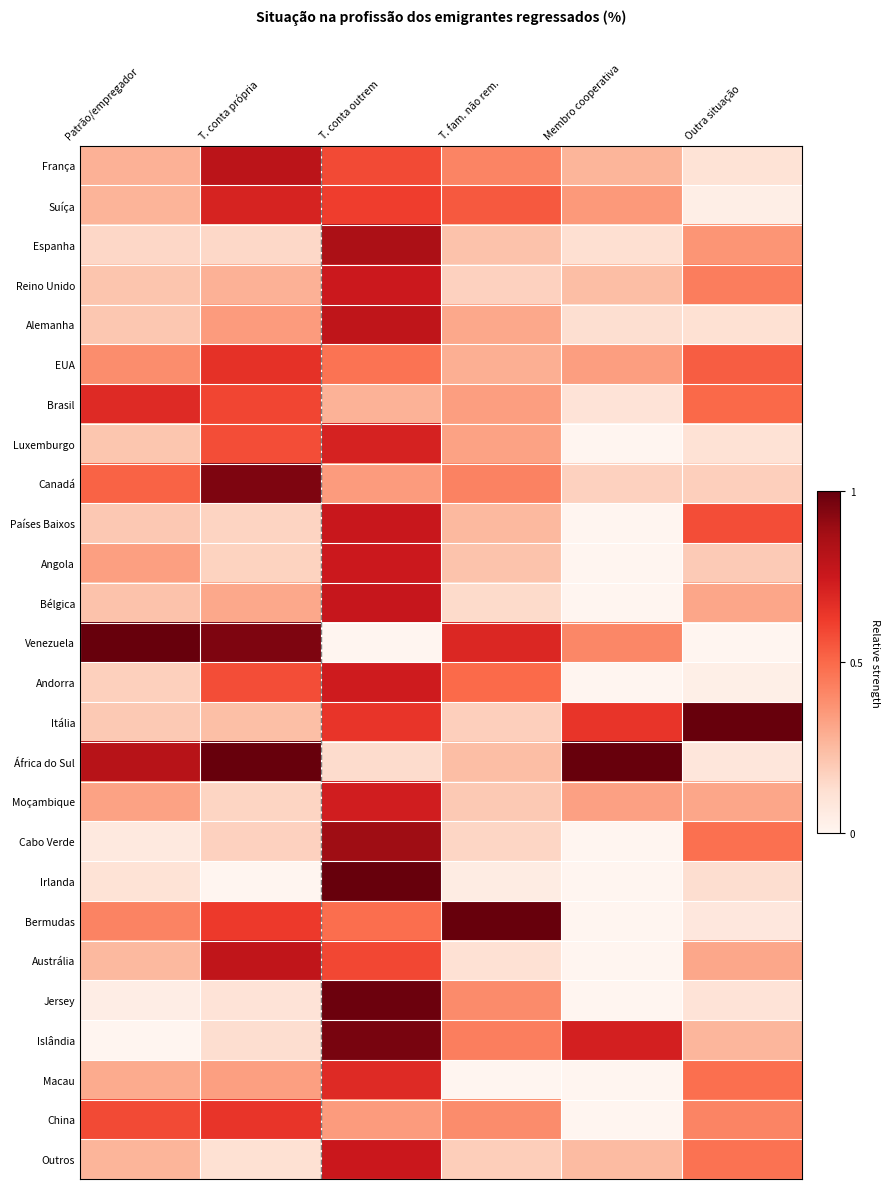

Reading left to right, transcribe all the data shown in this chart.

França: Patrão/empregador=0.3	T. conta própria=0.8	T. conta outrem=0.6	T. fam. não rem.=0.4	Membro cooperativa=0.3	Outra situação=0.1
Suíça: Patrão/empregador=0.3	T. conta própria=0.7	T. conta outrem=0.6	T. fam. não rem.=0.5	Membro cooperativa=0.4	Outra situação=0.0
Espanha: Patrão/empregador=0.2	T. conta própria=0.2	T. conta outrem=0.8	T. fam. não rem.=0.2	Membro cooperativa=0.1	Outra situação=0.4
Reino Unido: Patrão/empregador=0.2	T. conta própria=0.3	T. conta outrem=0.7	T. fam. não rem.=0.2	Membro cooperativa=0.2	Outra situação=0.4
Alemanha: Patrão/empregador=0.2	T. conta própria=0.3	T. conta outrem=0.8	T. fam. não rem.=0.3	Membro cooperativa=0.1	Outra situação=0.1
EUA: Patrão/empregador=0.4	T. conta própria=0.7	T. conta outrem=0.5	T. fam. não rem.=0.3	Membro cooperativa=0.3	Outra situação=0.5
Brasil: Patrão/empregador=0.7	T. conta própria=0.6	T. conta outrem=0.3	T. fam. não rem.=0.3	Membro cooperativa=0.1	Outra situação=0.5
Luxemburgo: Patrão/empregador=0.2	T. conta própria=0.6	T. conta outrem=0.7	T. fam. não rem.=0.3	Membro cooperativa=0.0	Outra situação=0.1
Canadá: Patrão/empregador=0.5	T. conta própria=1.0	T. conta outrem=0.3	T. fam. não rem.=0.4	Membro cooperativa=0.2	Outra situação=0.2
Países Baixos: Patrão/empregador=0.2	T. conta própria=0.2	T. conta outrem=0.8	T. fam. não rem.=0.3	Membro cooperativa=0.0	Outra situação=0.6
Angola: Patrão/empregador=0.3	T. conta própria=0.2	T. conta outrem=0.7	T. fam. não rem.=0.2	Membro cooperativa=0.0	Outra situação=0.2
Bélgica: Patrão/empregador=0.2	T. conta própria=0.3	T. conta outrem=0.8	T. fam. não rem.=0.1	Membro cooperativa=0.0	Outra situação=0.3
Venezuela: Patrão/empregador=1.0	T. conta própria=1.0	T. conta outrem=0.0	T. fam. não rem.=0.7	Membro cooperativa=0.4	Outra situação=0.0
Andorra: Patrão/empregador=0.2	T. conta própria=0.6	T. conta outrem=0.7	T. fam. não rem.=0.5	Membro cooperativa=0.0	Outra situação=0.0
Itália: Patrão/empregador=0.2	T. conta própria=0.2	T. conta outrem=0.6	T. fam. não rem.=0.2	Membro cooperativa=0.6	Outra situação=1.0
África do Sul: Patrão/empregador=0.8	T. conta própria=1.0	T. conta outrem=0.1	T. fam. não rem.=0.2	Membro cooperativa=1.0	Outra situação=0.1
Moçambique: Patrão/empregador=0.3	T. conta própria=0.2	T. conta outrem=0.7	T. fam. não rem.=0.2	Membro cooperativa=0.3	Outra situação=0.3
Cabo Verde: Patrão/empregador=0.1	T. conta própria=0.2	T. conta outrem=0.9	T. fam. não rem.=0.2	Membro cooperativa=0.0	Outra situação=0.5
Irlanda: Patrão/empregador=0.1	T. conta própria=0.0	T. conta outrem=1.0	T. fam. não rem.=0.1	Membro cooperativa=0.0	Outra situação=0.1
Bermudas: Patrão/empregador=0.4	T. conta própria=0.6	T. conta outrem=0.5	T. fam. não rem.=1.0	Membro cooperativa=0.0	Outra situação=0.1
Austrália: Patrão/empregador=0.3	T. conta própria=0.8	T. conta outrem=0.6	T. fam. não rem.=0.1	Membro cooperativa=0.0	Outra situação=0.3
Jersey: Patrão/empregador=0.0	T. conta própria=0.1	T. conta outrem=1.0	T. fam. não rem.=0.4	Membro cooperativa=0.0	Outra situação=0.1
Islândia: Patrão/empregador=0.0	T. conta própria=0.1	T. conta outrem=1.0	T. fam. não rem.=0.4	Membro cooperativa=0.7	Outra situação=0.3
Macau: Patrão/empregador=0.3	T. conta própria=0.3	T. conta outrem=0.7	T. fam. não rem.=0.0	Membro cooperativa=0.0	Outra situação=0.5
China: Patrão/empregador=0.6	T. conta própria=0.6	T. conta outrem=0.3	T. fam. não rem.=0.4	Membro cooperativa=0.0	Outra situação=0.4
Outros: Patrão/empregador=0.3	T. conta própria=0.1	T. conta outrem=0.8	T. fam. não rem.=0.2	Membro cooperativa=0.2	Outra situação=0.5